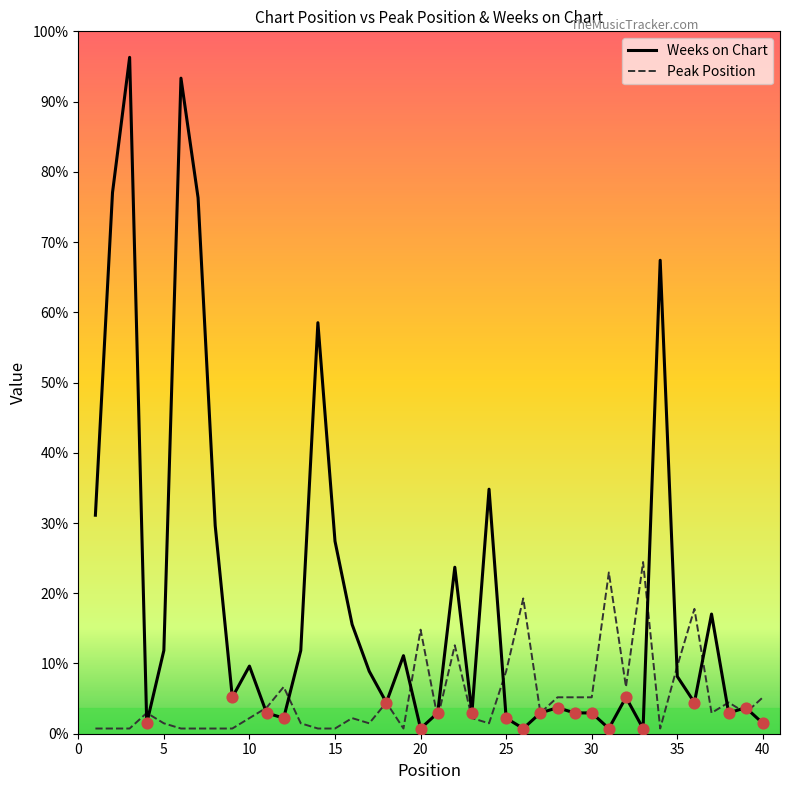

Which series has the largest total across all categories?

Weeks on Chart